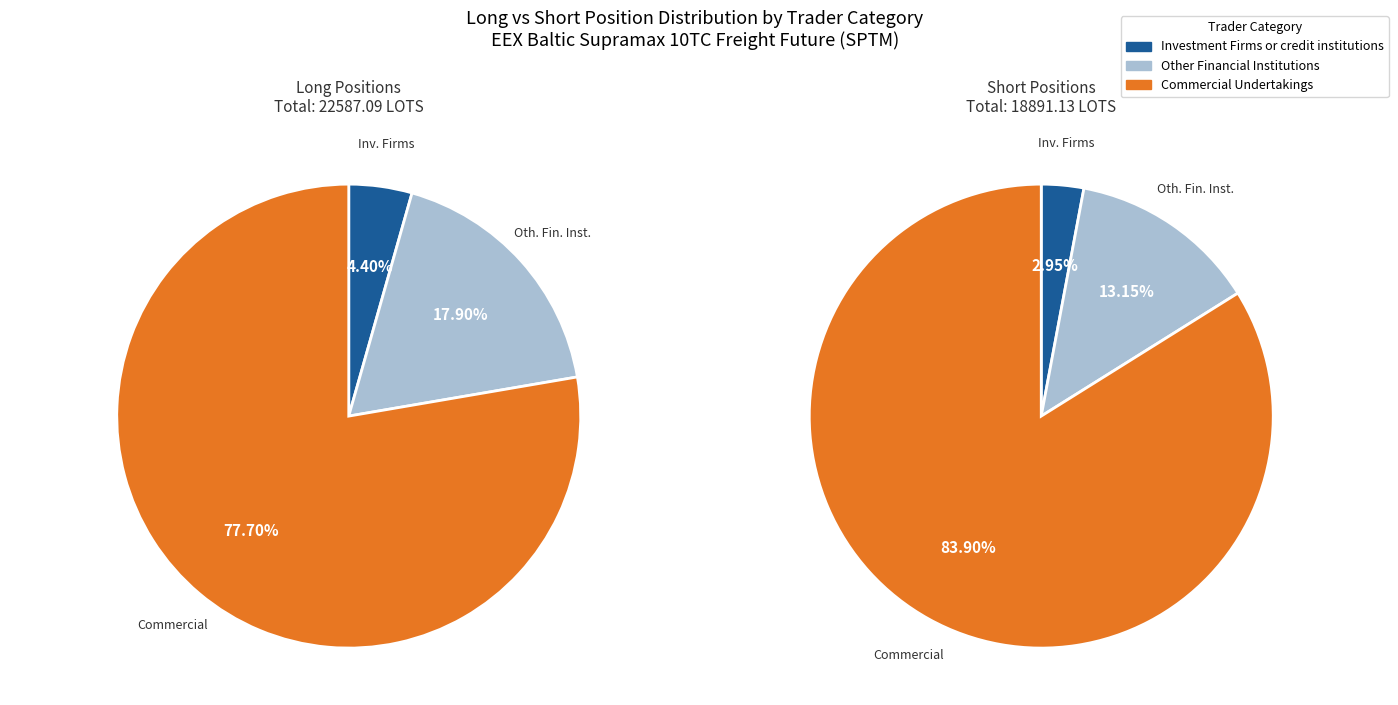

To the nearest percent, what percentage of the pie is Investment Firms or credit institutions?

3%